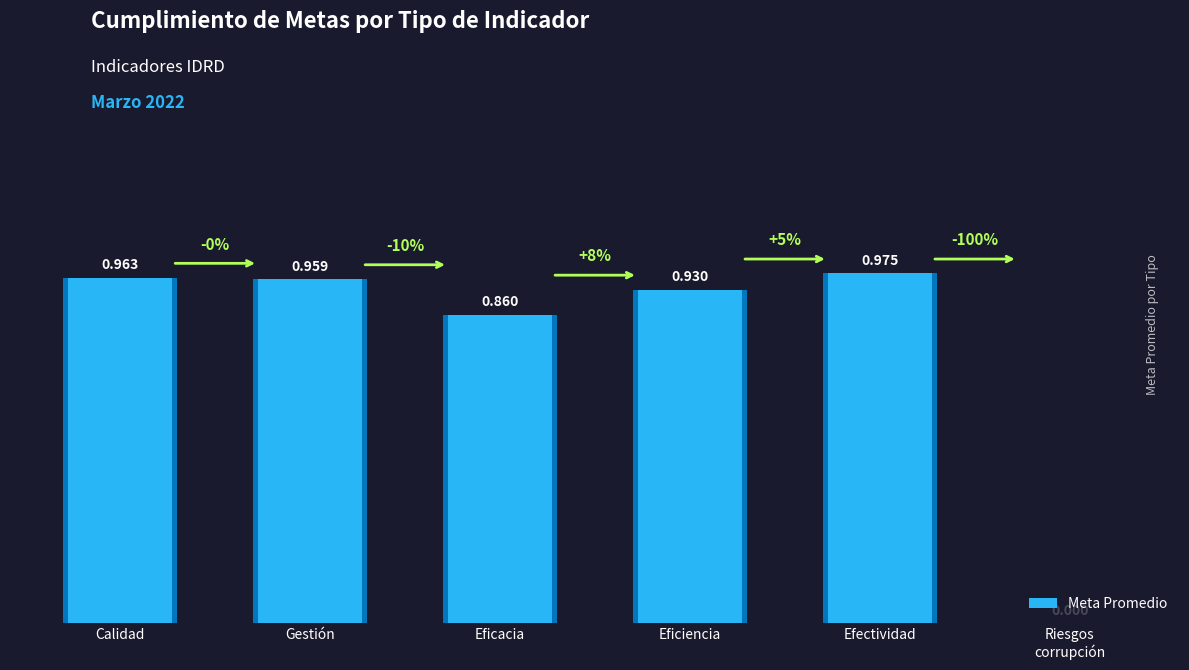

What value does the data have at Eficacia?

0.9